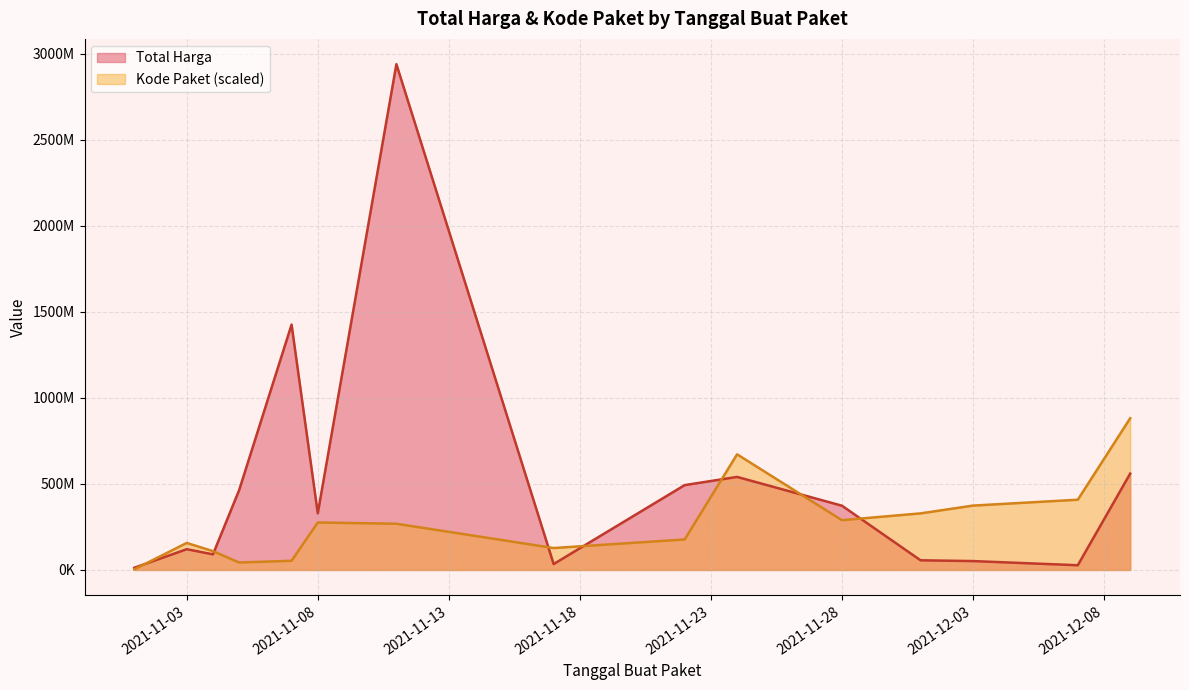

Which series has the largest range (max minus min)?

Total Harga